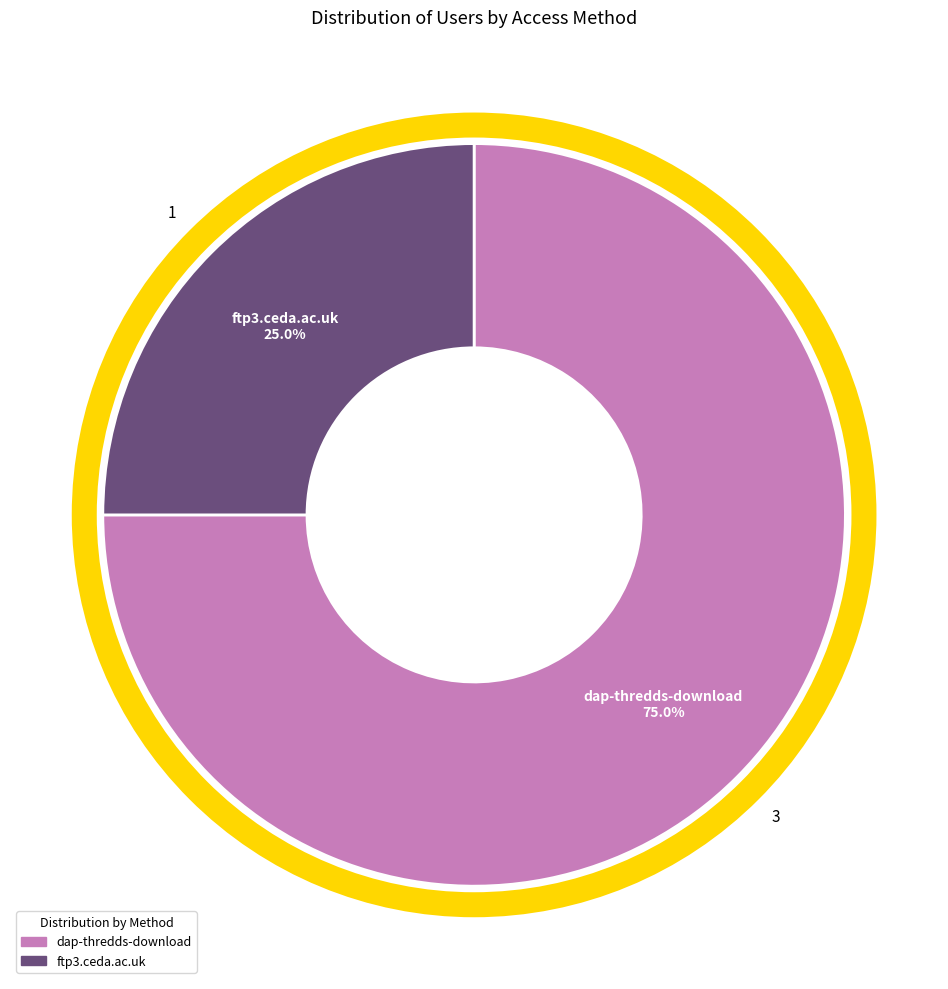

Is there any slice that represents more than half of the pie?

Yes